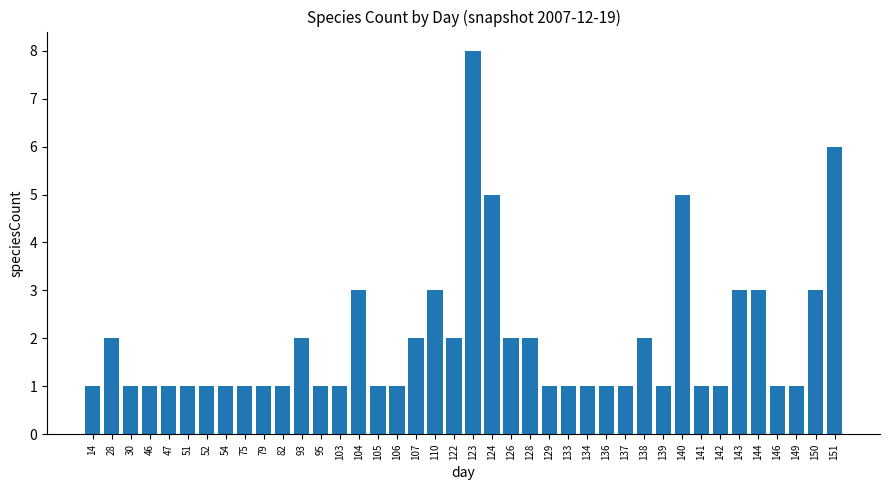

Reading left to right, list all the values displayed in this chart.

1	2	1	1	1	1	1	1	1	1	1	2	1	1	3	1	1	2	3	2	8	5	2	2	1	1	1	1	1	2	1	5	1	1	3	3	1	1	3	6